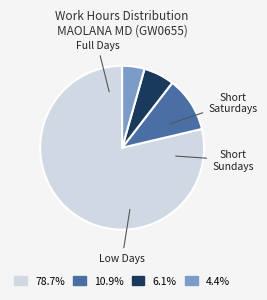

Does any single category account for the majority?

Yes